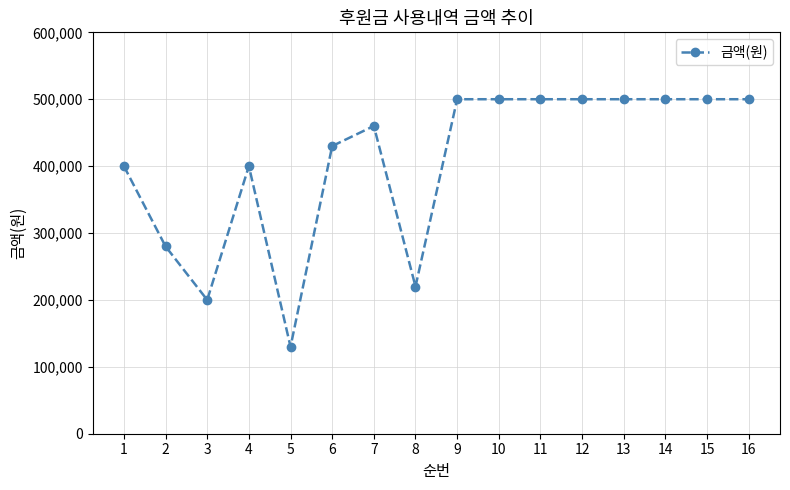

Reading left to right, transcribe all the data shown in this chart.

400000	280000	200000	400000	130000	430000	460000	220000	500000	500000	500000	500000	500000	500000	500000	500000